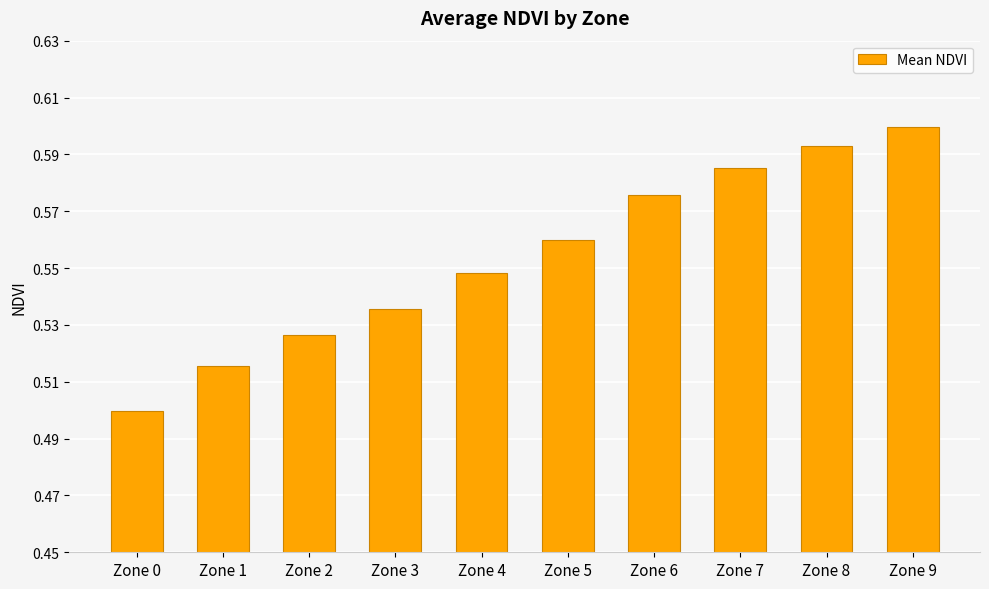

Does the chart contain any negative values?

No